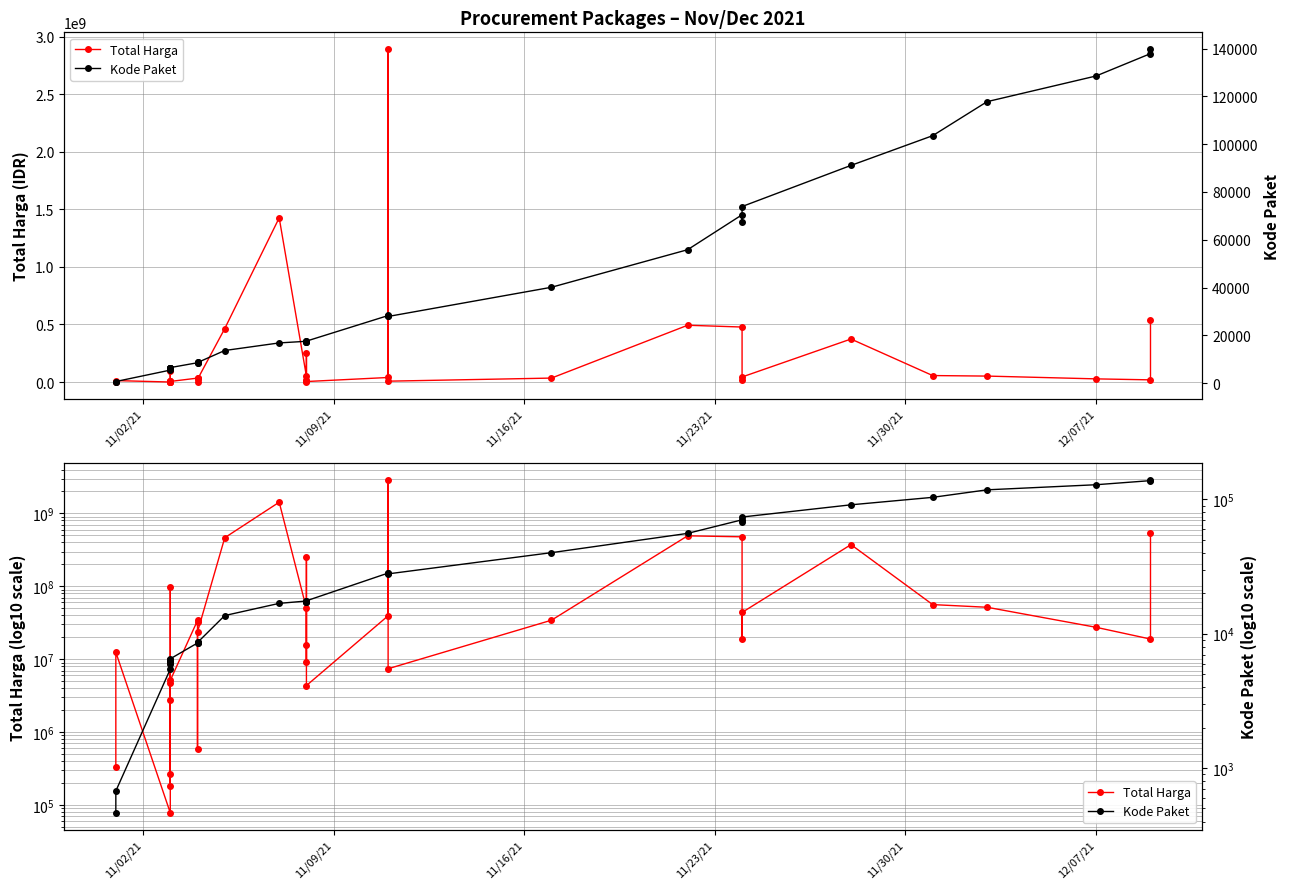

Does the chart have visible grid lines?

Yes